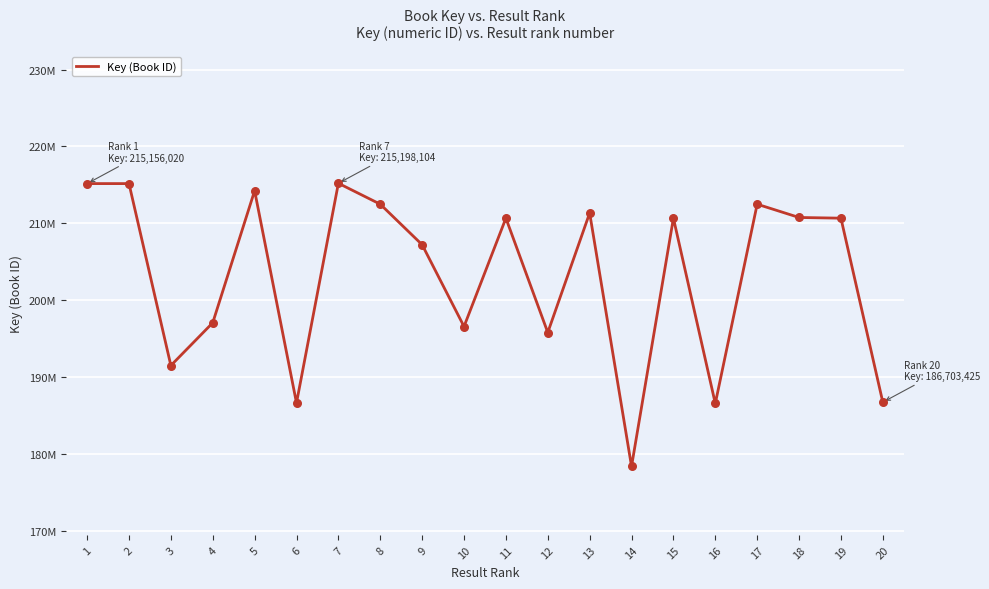

Does the chart have visible grid lines?

Yes